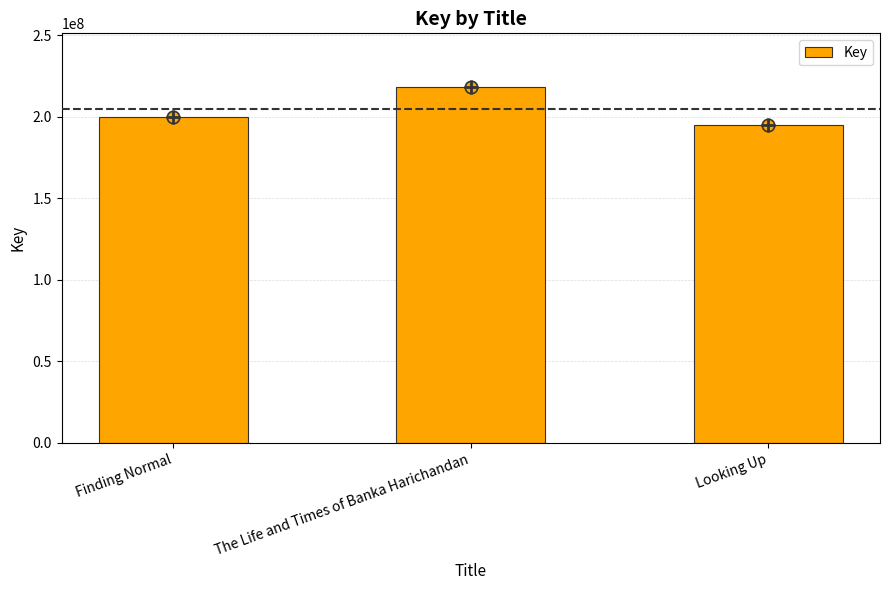

Between Looking Up and The Life and Times of Banka Harichandan, which is larger?

The Life and Times of Banka Harichandan